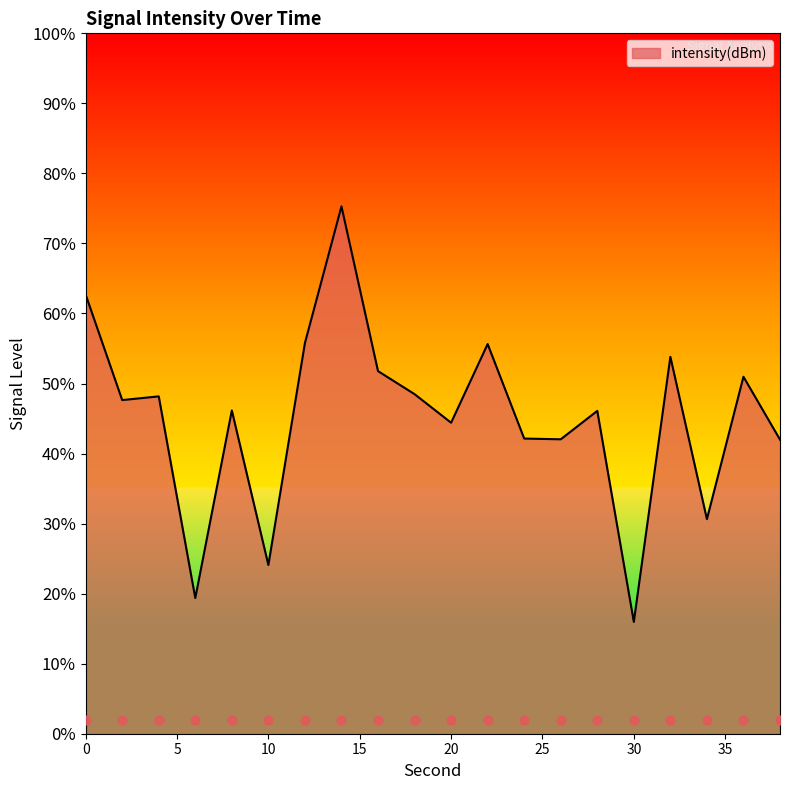

What is the change in value from 2 to 20?

-3.2